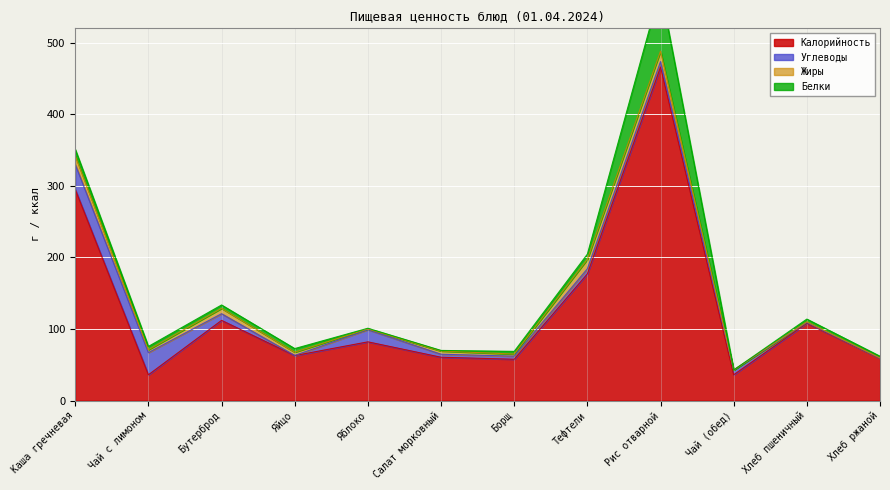

The value of Калорийность at Тефтели is 315.8. True or false?

False